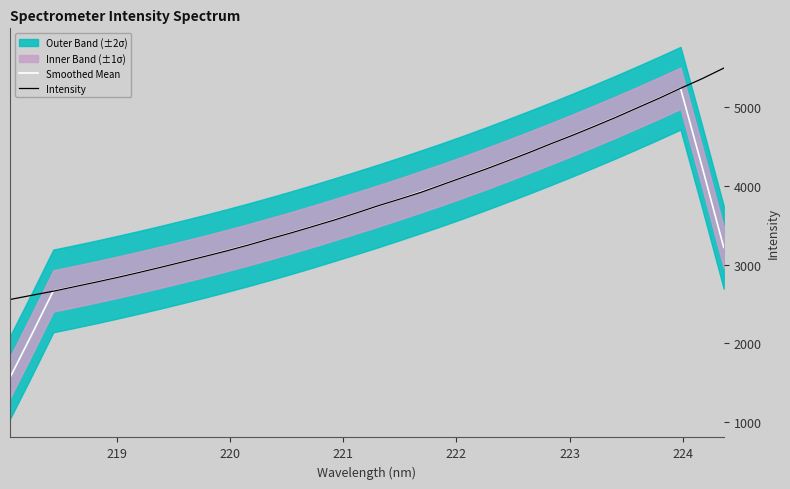

True or false: Intensity has more than 0 points higher than both neighbors.

False